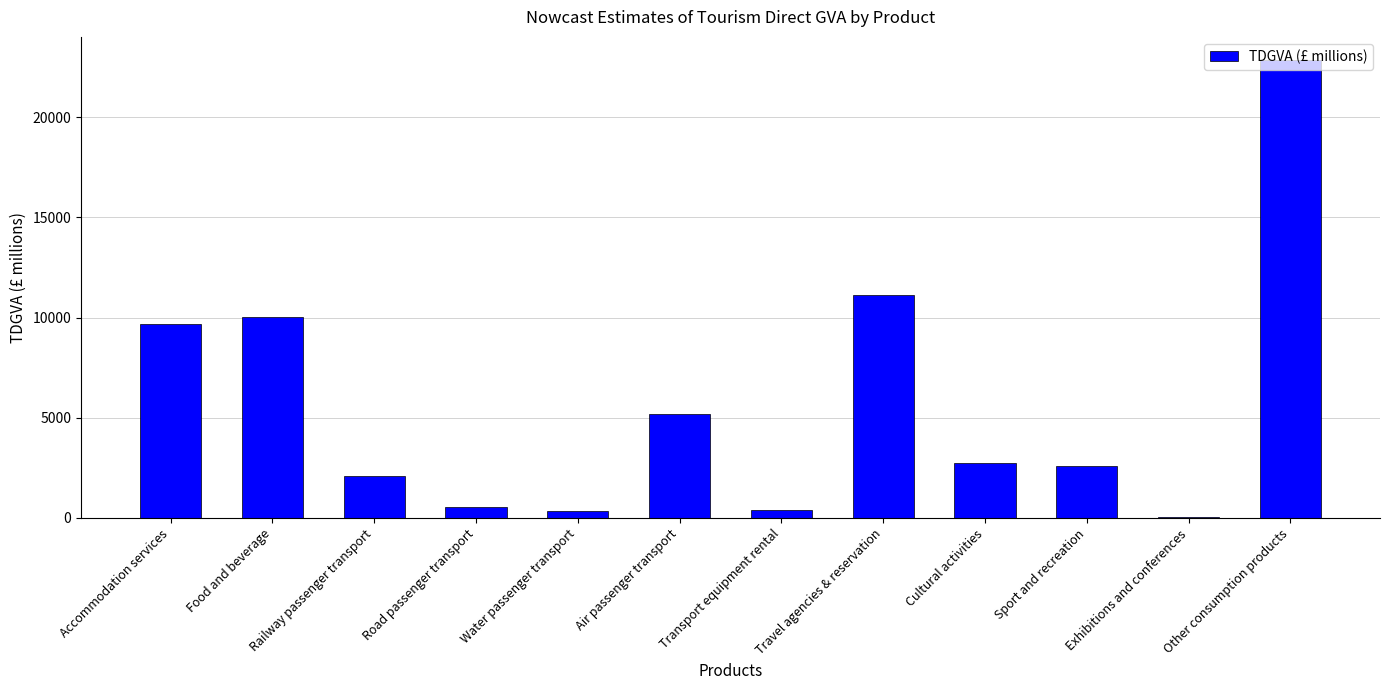

Are the bars horizontal?

No